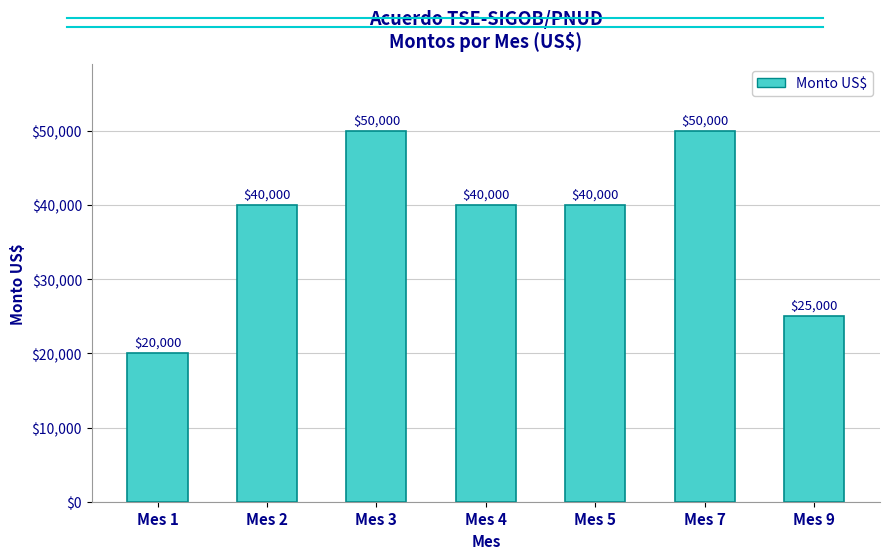

What is the change in value from Mes 4 to Mes 9?

-15000